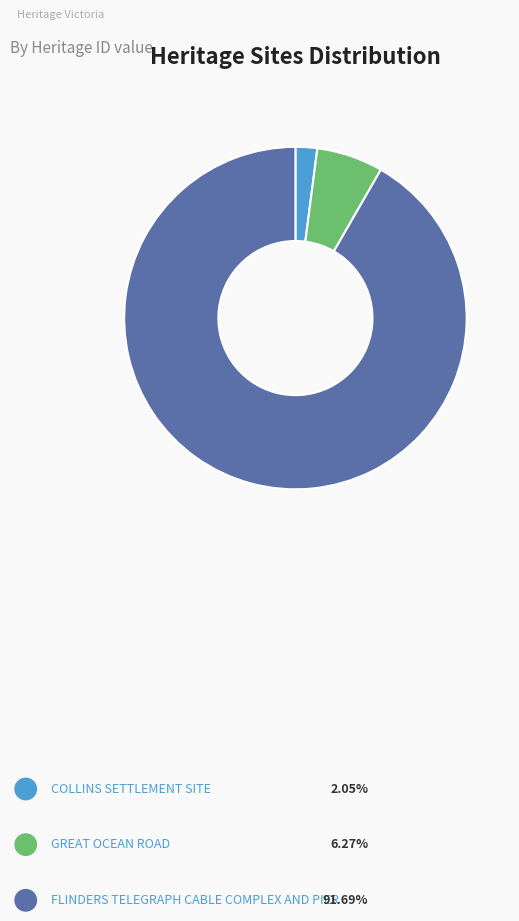

Which has a higher value, GREAT OCEAN ROAD or COLLINS SETTLEMENT SITE?

GREAT OCEAN ROAD